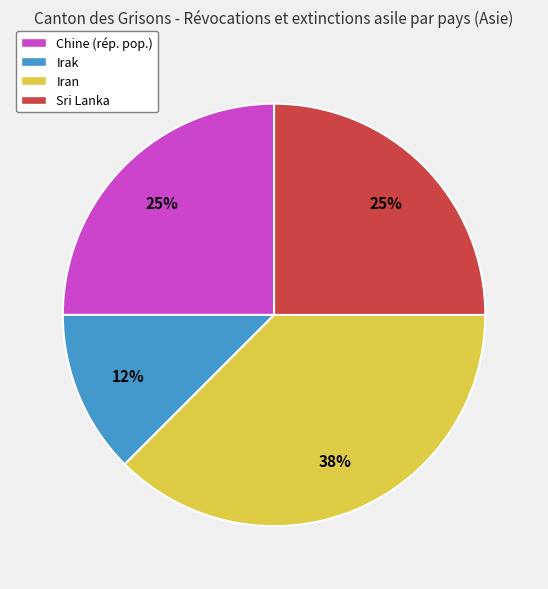

Which slice is the largest?

Iran